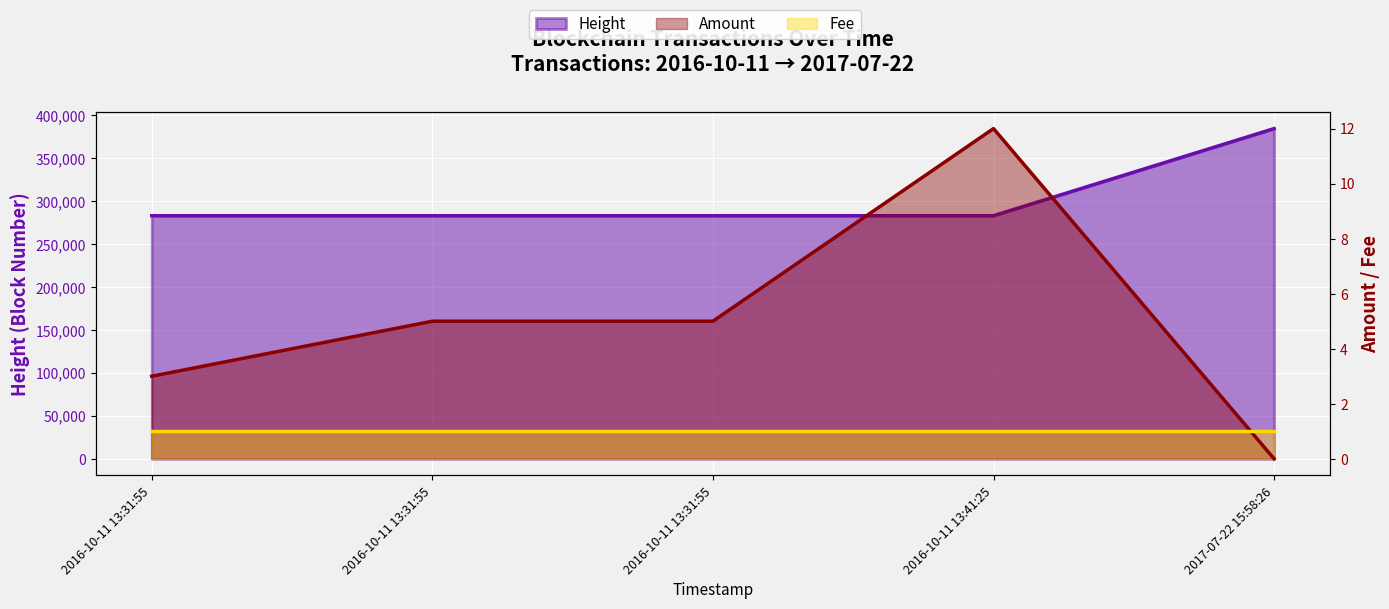

What is the label of the 1st point from the right?

2017-07-22 15:58:26